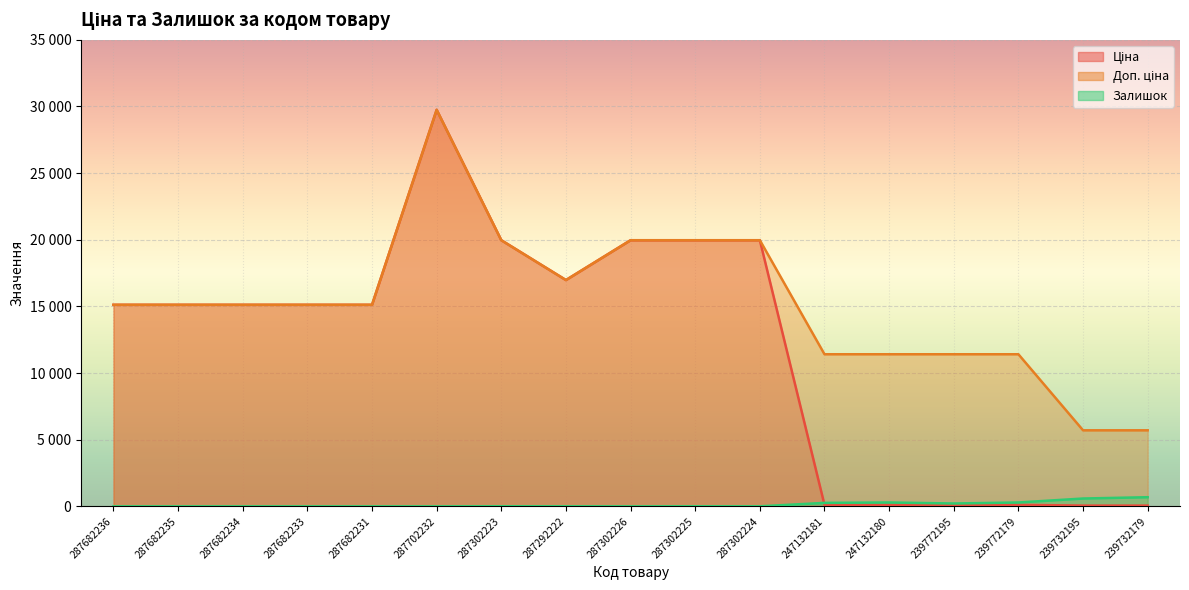

Is it true that Доп. ціна equals 15120.0 at 287682235?

True